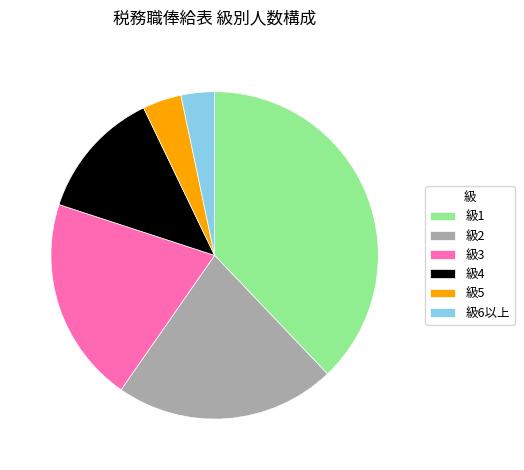

Which slice is the largest?

級1